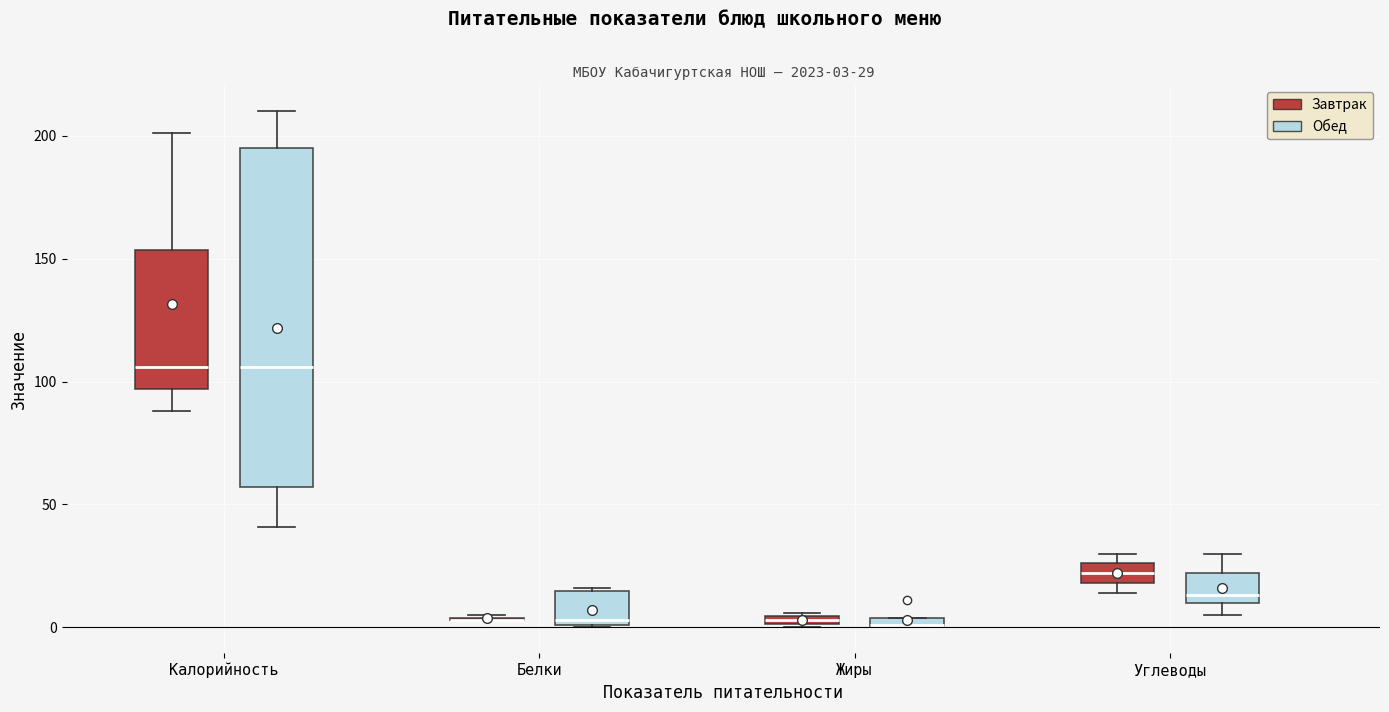

Comparing the boxes themselves (not the whiskers), which one is the tallest?

Калорийность (Обед)